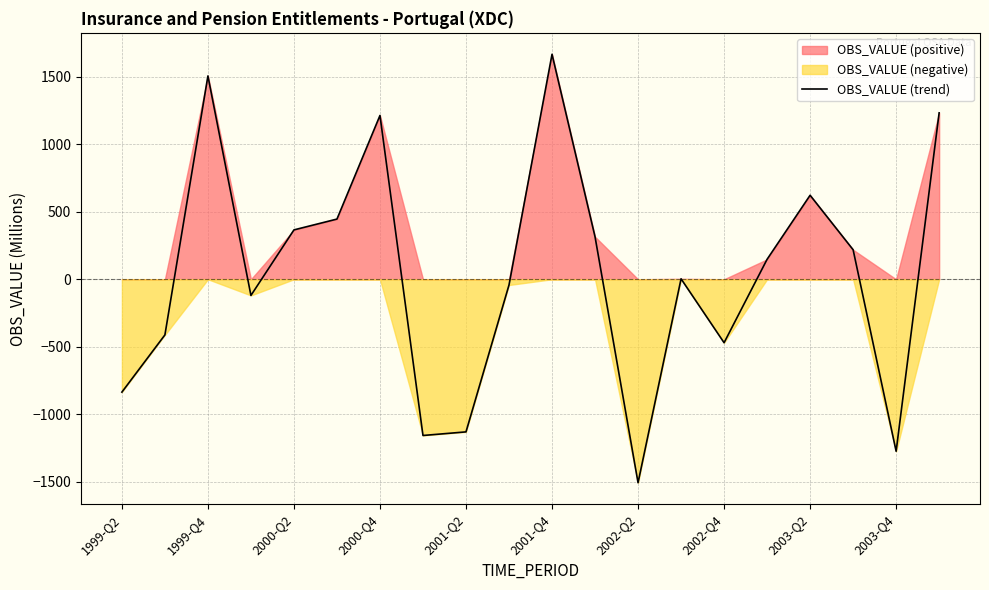

What is the highest value of the OBS_VALUE (trend) series?

1665.1